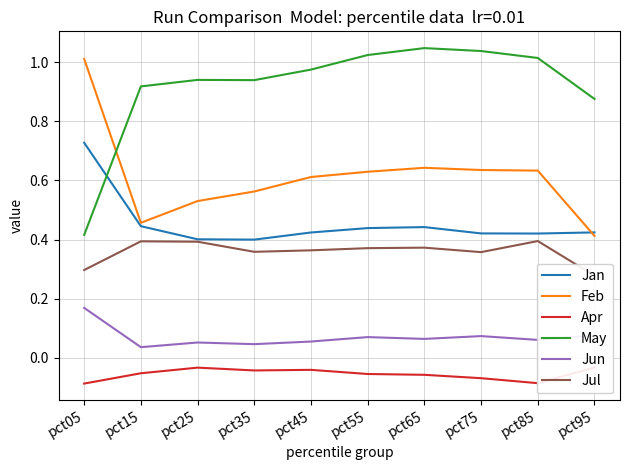

True or false: Feb and Jun intersect in this chart.

False